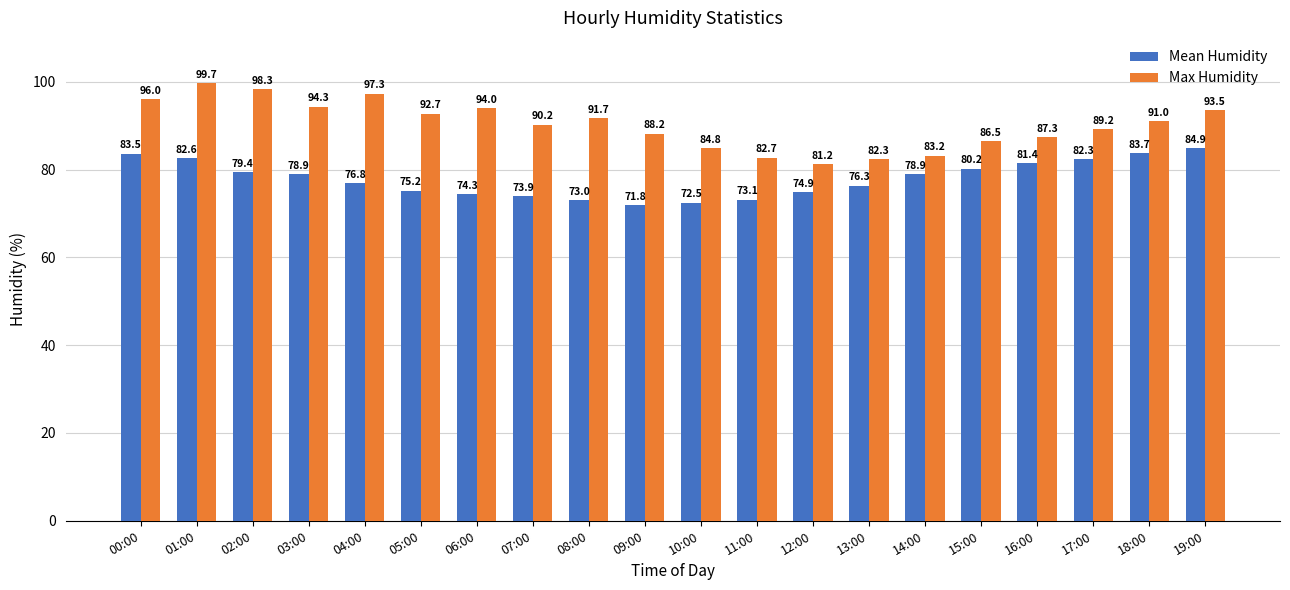

Which series changed the most between 07:00 and 14:00?

Max Humidity